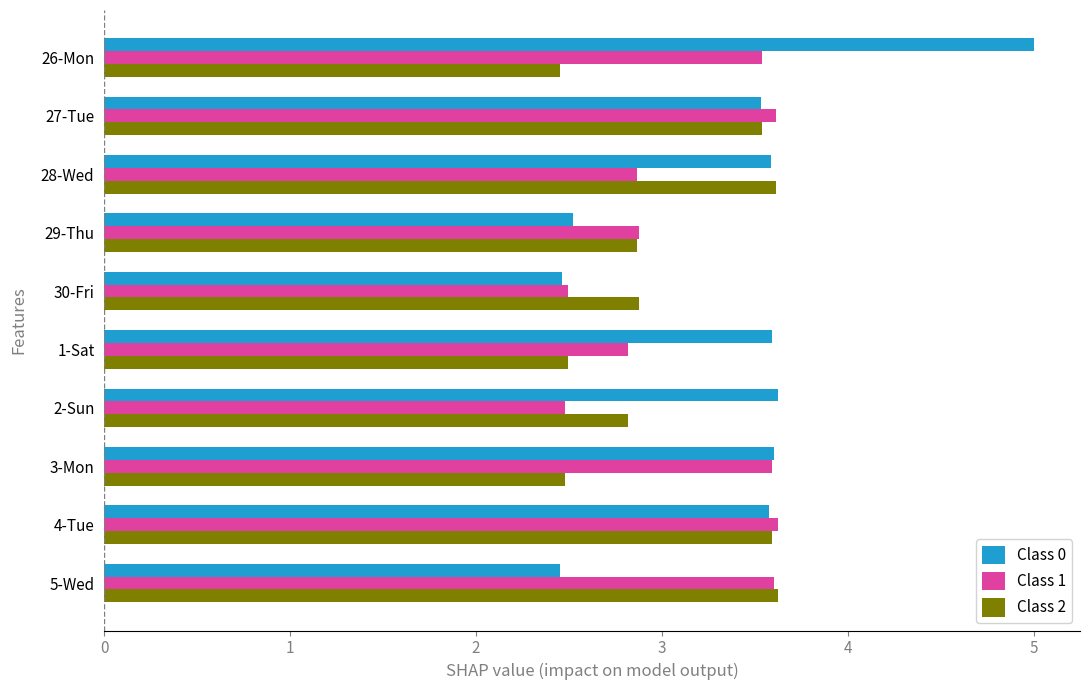

True or false: Class 1 has a value of 2.8 at 1-Sat.

True